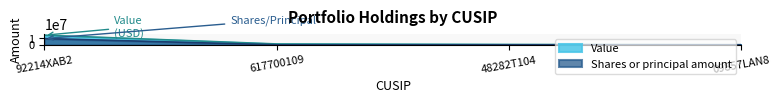

Reading right to left, list all the values displayed in this chart.

Value: 146850	571000	1373000	15002289
Shares or principal amount: 100000	2800	5300	9775000